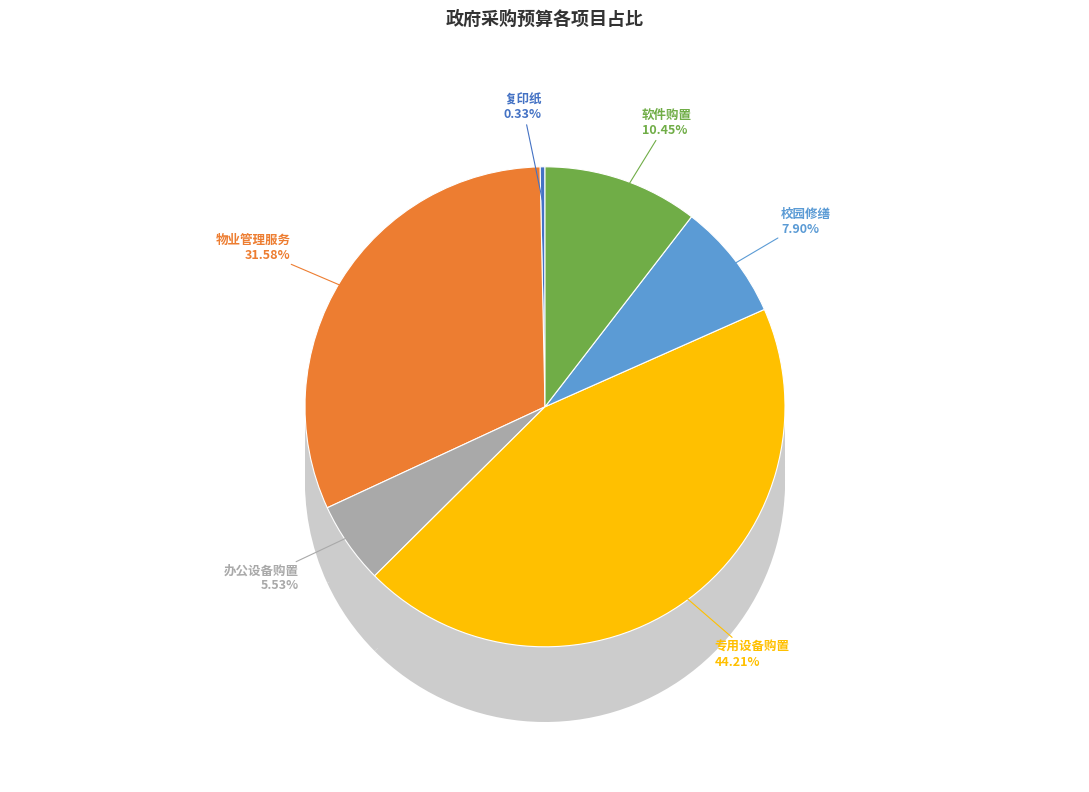

Does any single category account for the majority?

No